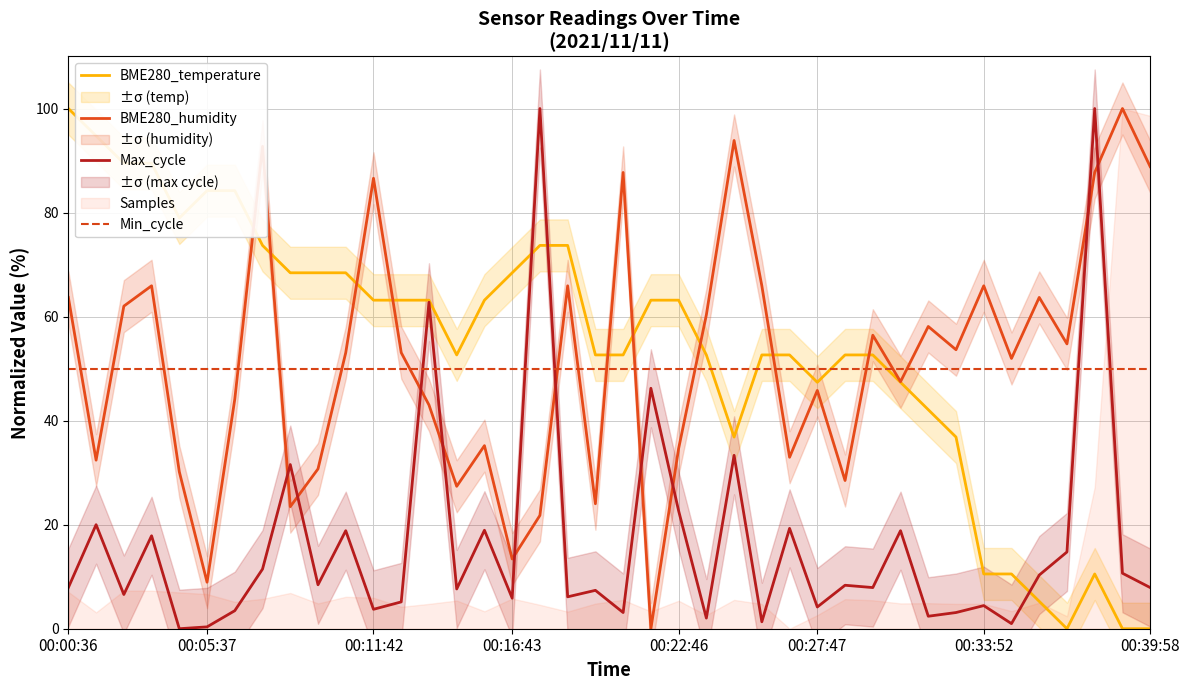

Which series has the widest spread of values?

BME280_temperature